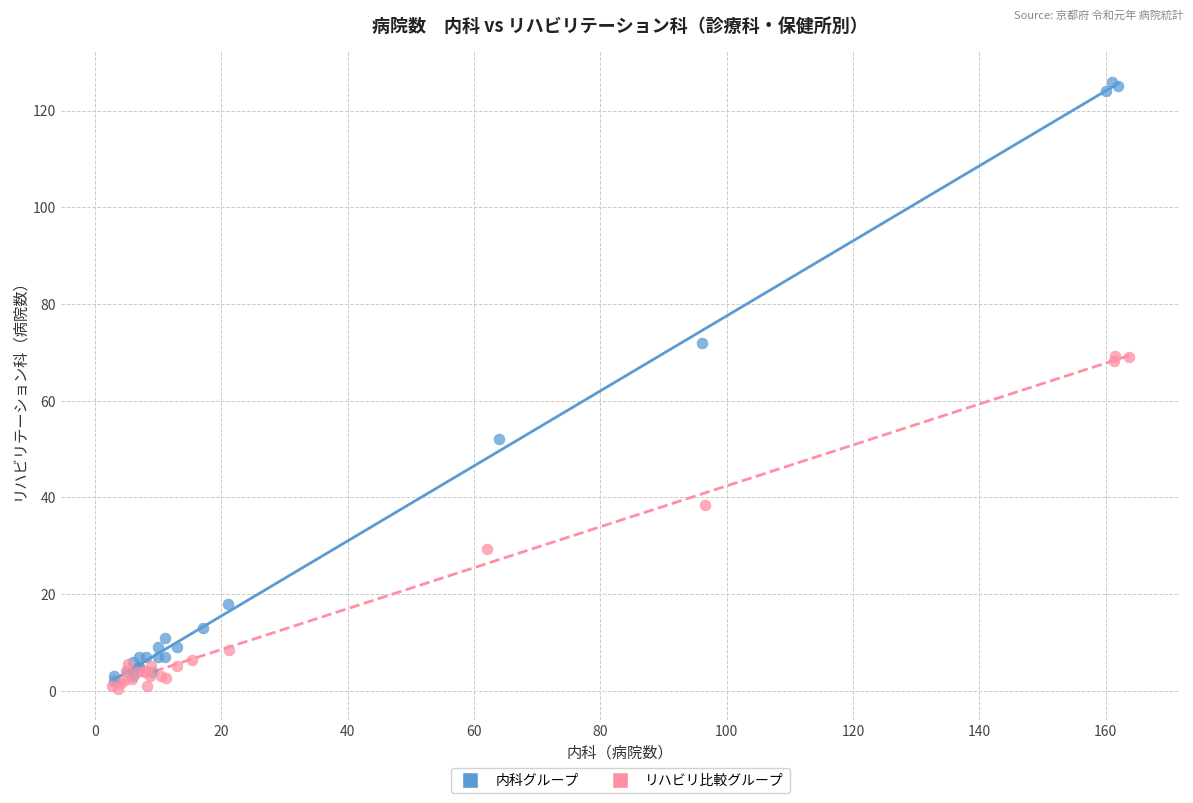

Which series has the largest Y range (max minus min)?

内科グループ